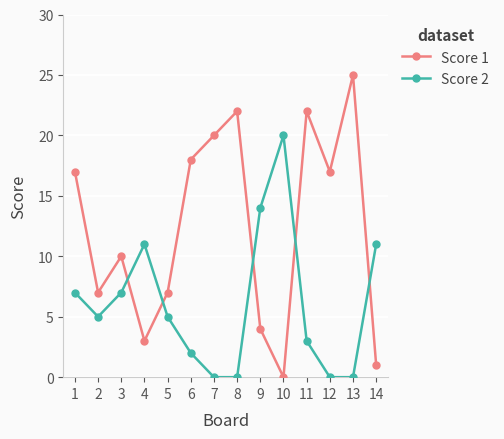

Which series ends up on top after the final intersection of Score 2 and Score 1?

Score 2